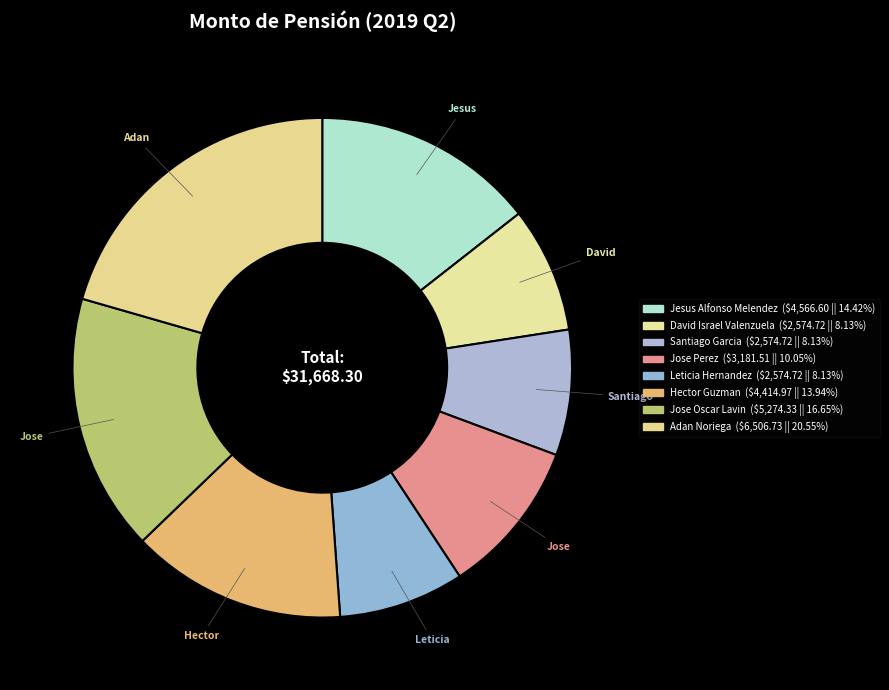

Count the number of slices in the pie.

8